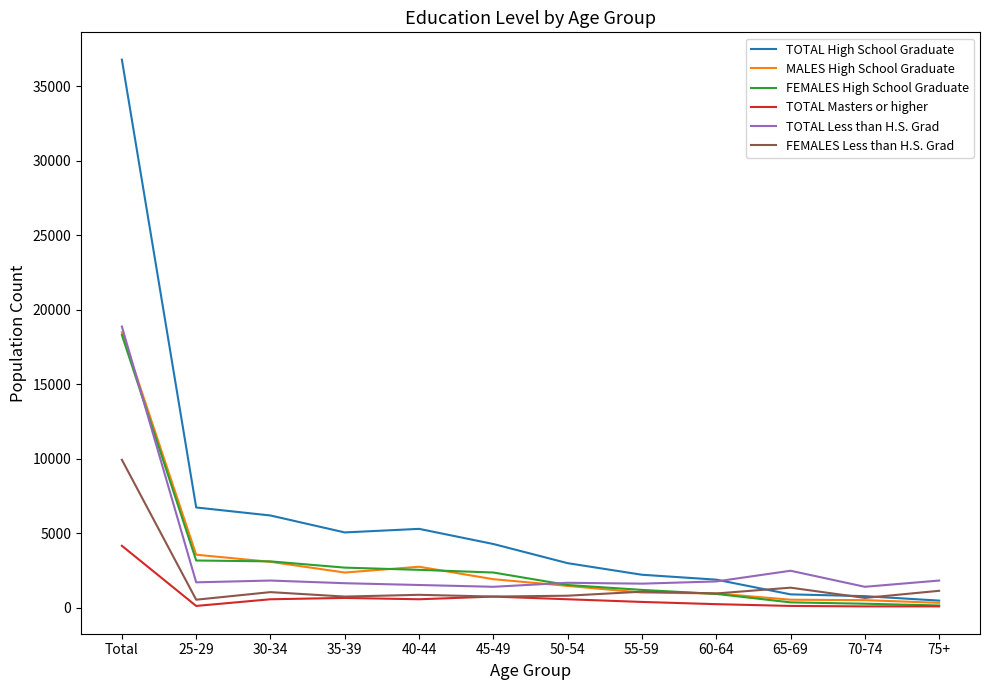

Is the value of MALES High School Graduate at 40-44 greater than the value of TOTAL High School Graduate at 60-64?

Yes